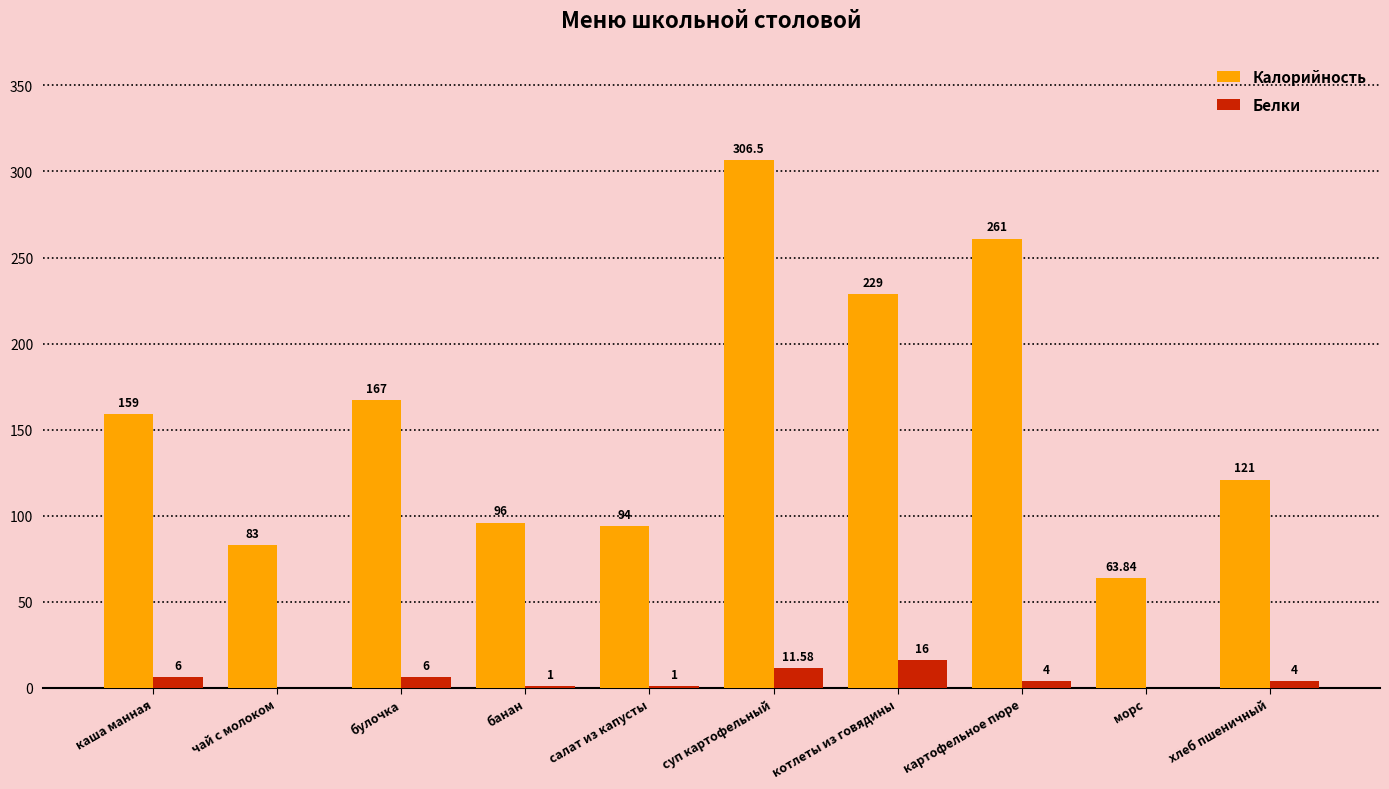

Is it true that Калорийность equals 306.5 at суп картофельный?

True